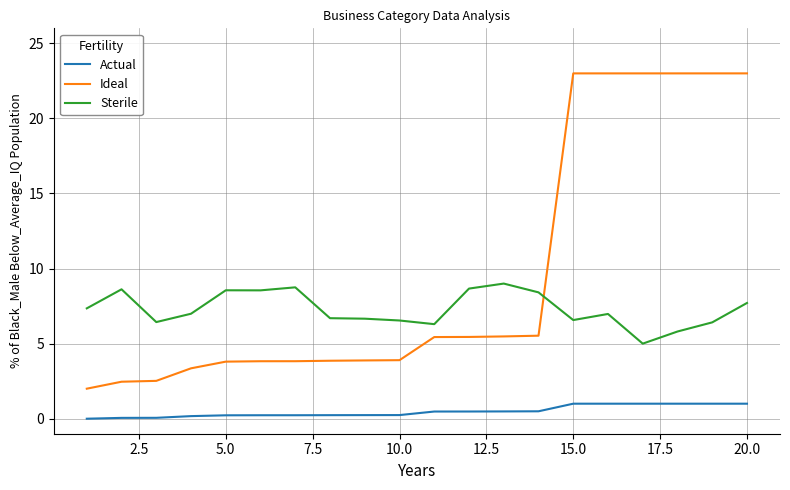

Count the number of categories in the chart.

20